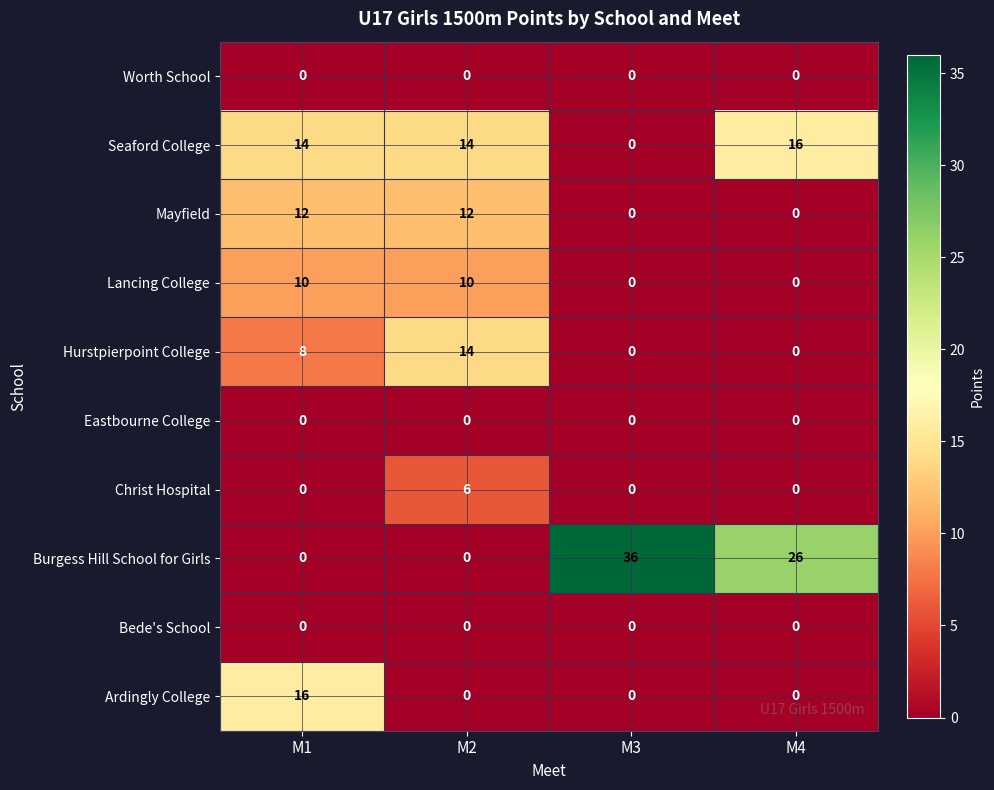

What is the total value across all series at M4?

42